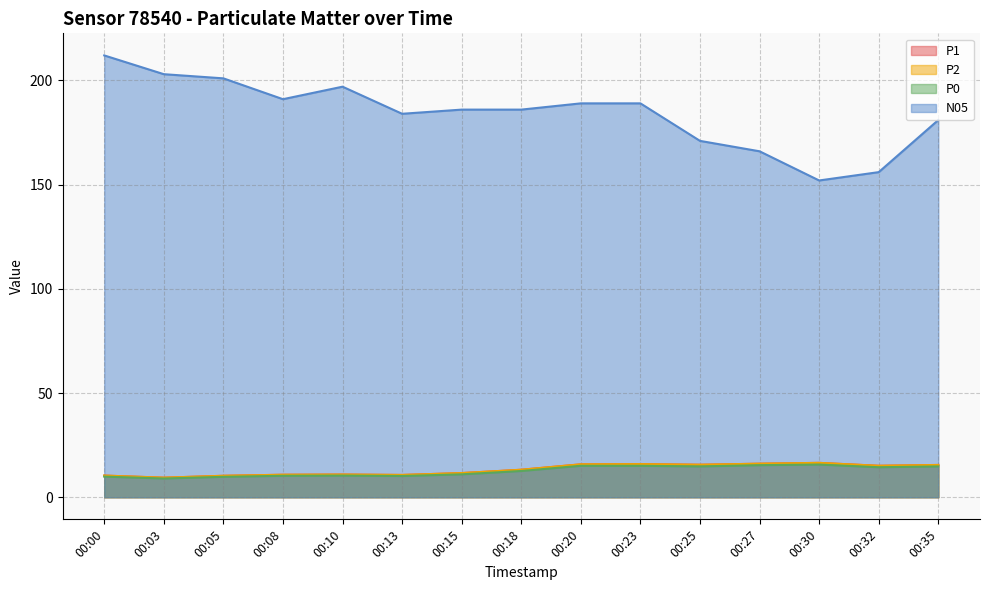

How many values in the N05 series exceed 186?

7